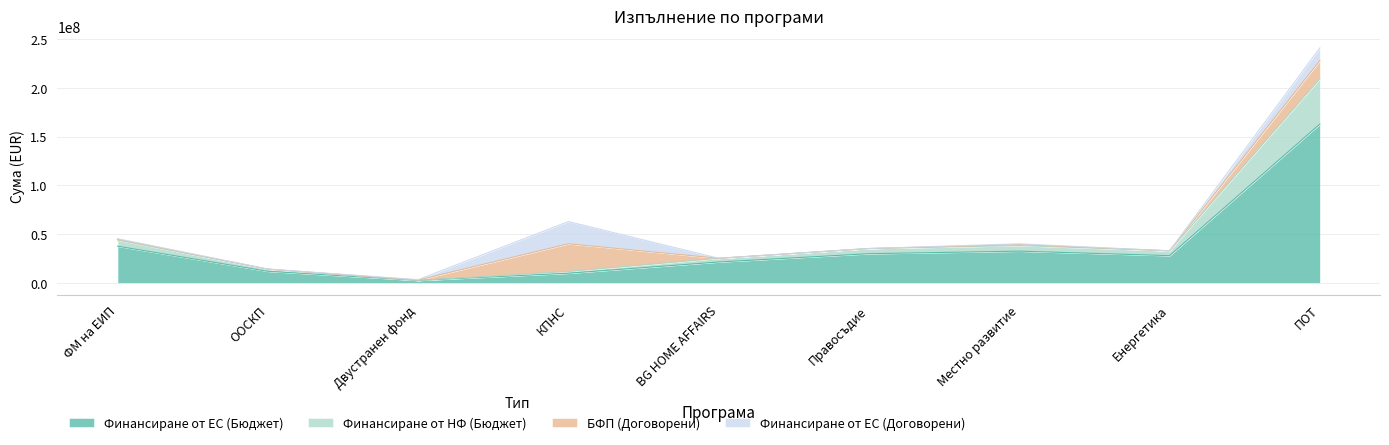

At which category is the sum across all series the highest?

ПОТ